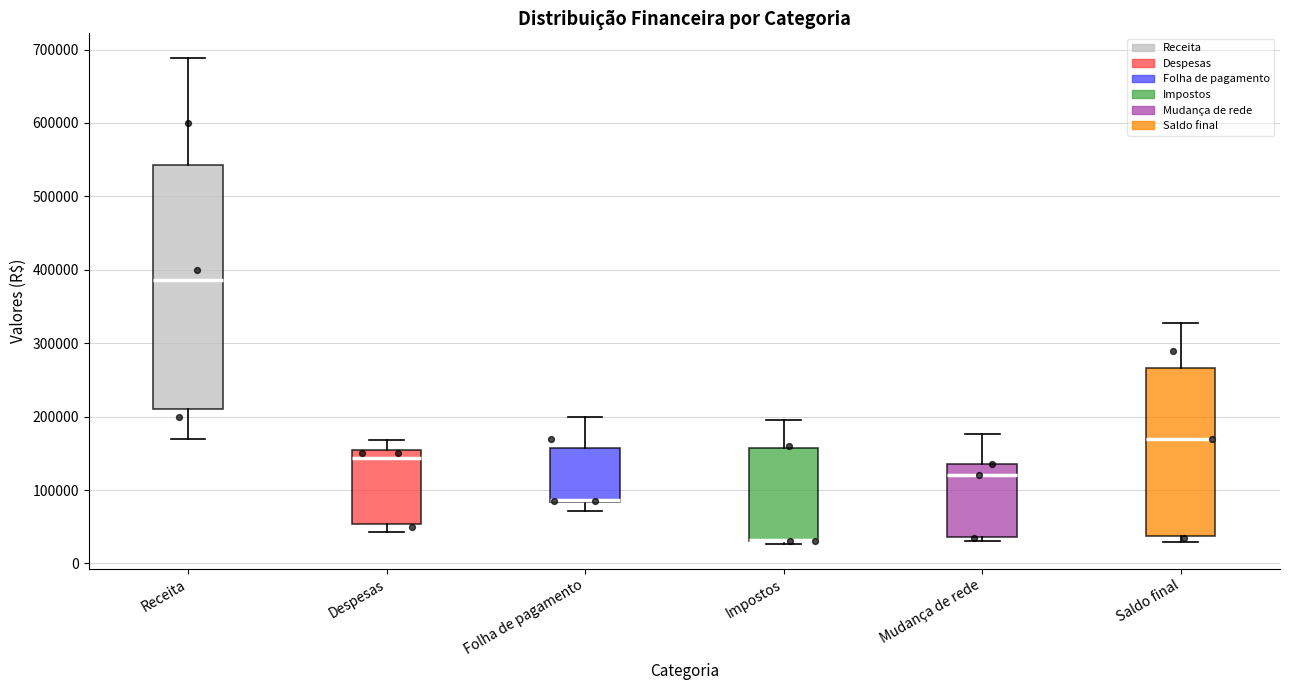

Reading left to right, read every box against the y-axis: the position of its median line, the range the box covers, and the ends of its whiskers. The values are not printed on the chart, so give them approximately, as read against the axis.

Receita: median 390000, box 210000 to 540000, whiskers 170000 to 690000
Despesas: median 140000, box 50000 to 150000, whiskers 40000 to 170000
Folha de pagamento: median 90000, box 80000 to 160000, whiskers 70000 to 200000
Impostos: median 30000 (drawn on the box's lower edge), box 30000 to 160000, whiskers 30000 (just below the box's lower edge) to 190000
Mudança de rede: median 120000, box 40000 to 140000, whiskers 30000 to 180000
Saldo final: median 170000, box 40000 to 270000, whiskers 30000 to 330000